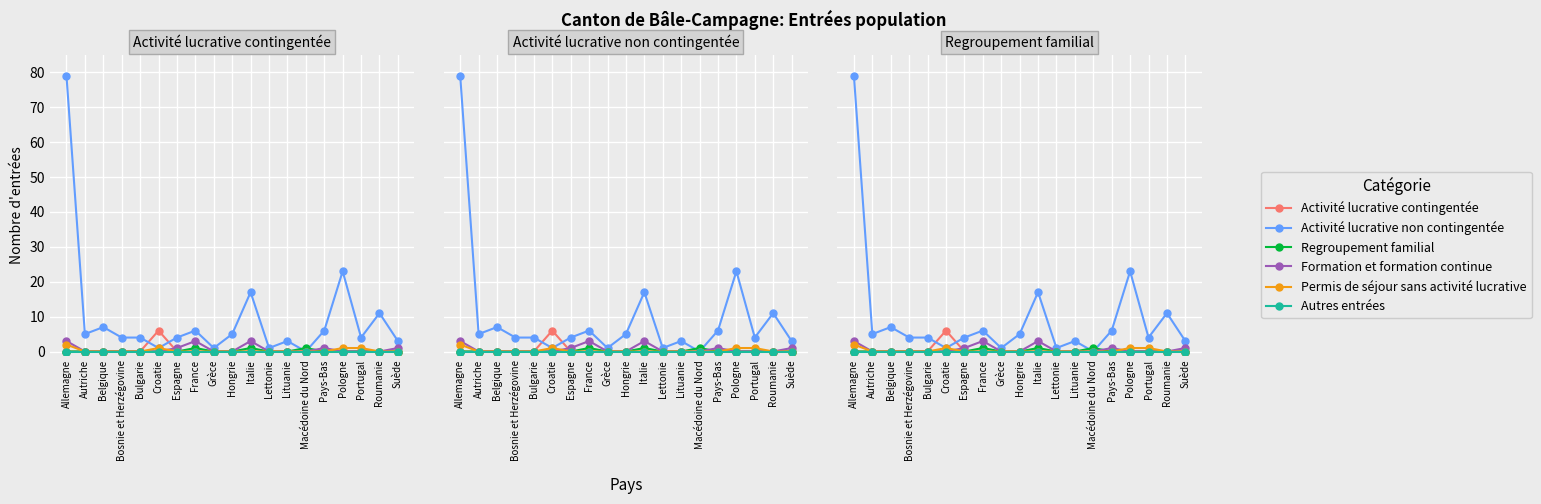

What are all the series names shown in the legend?

Activité lucrative contingentée, Activité lucrative non contingentée, Regroupement familial, Formation et formation continue, Permis de séjour sans activité lucrative, Autres entrées